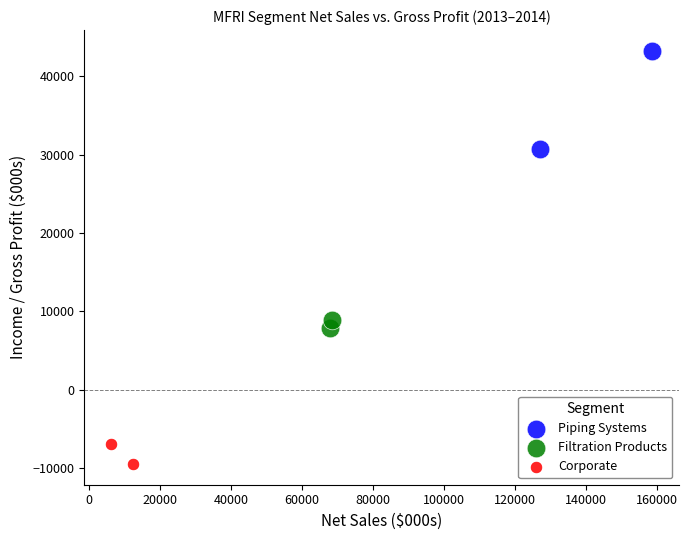

What are all the series names shown in the legend?

Piping Systems, Filtration Products, Corporate